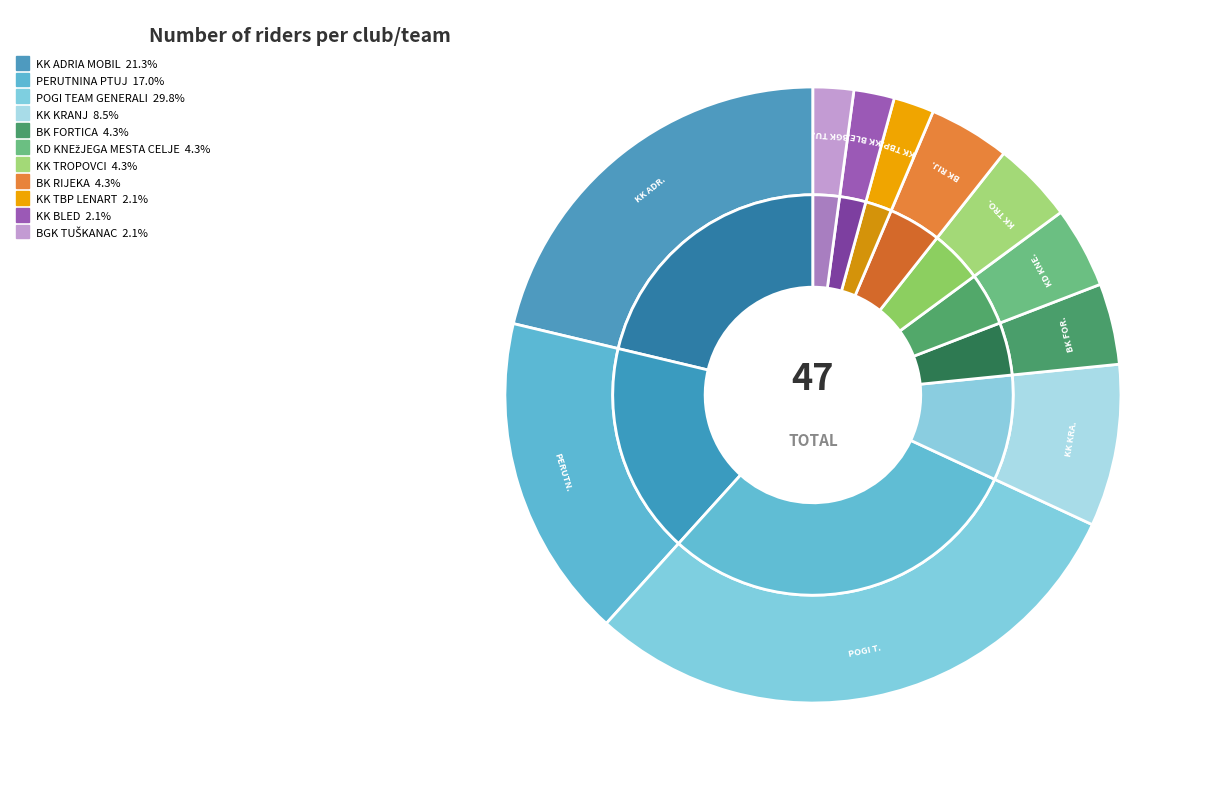

Combined, do KK BLED and PERUTNINA PTUJ account for over 50%?

No